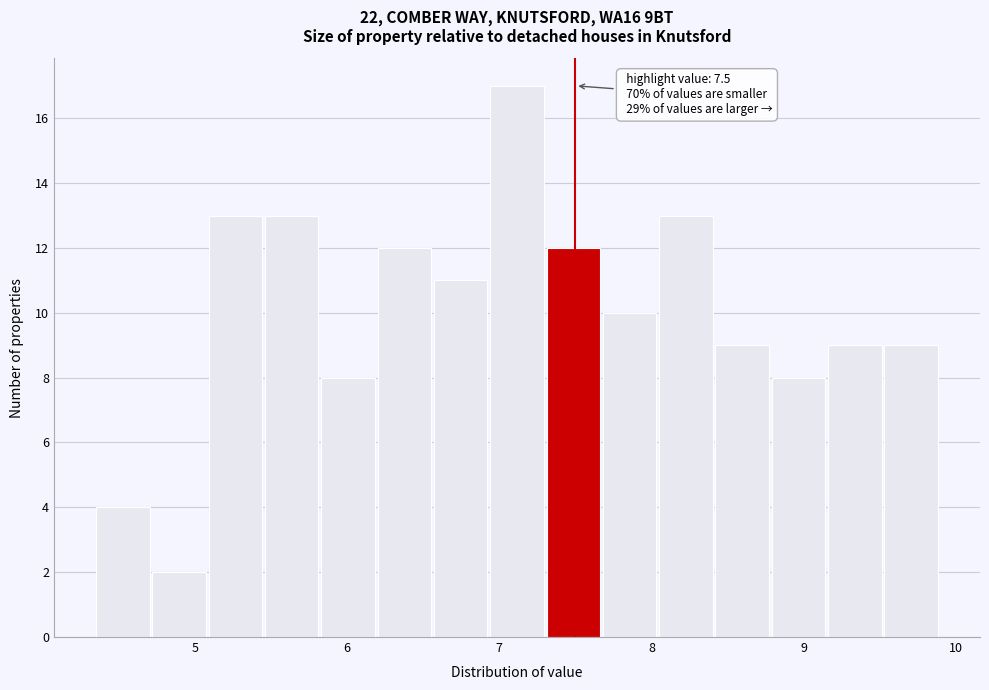

Around what value on the x-axis is the tallest bar? Give the approximate position of its centre, as read against the axis.

7.1